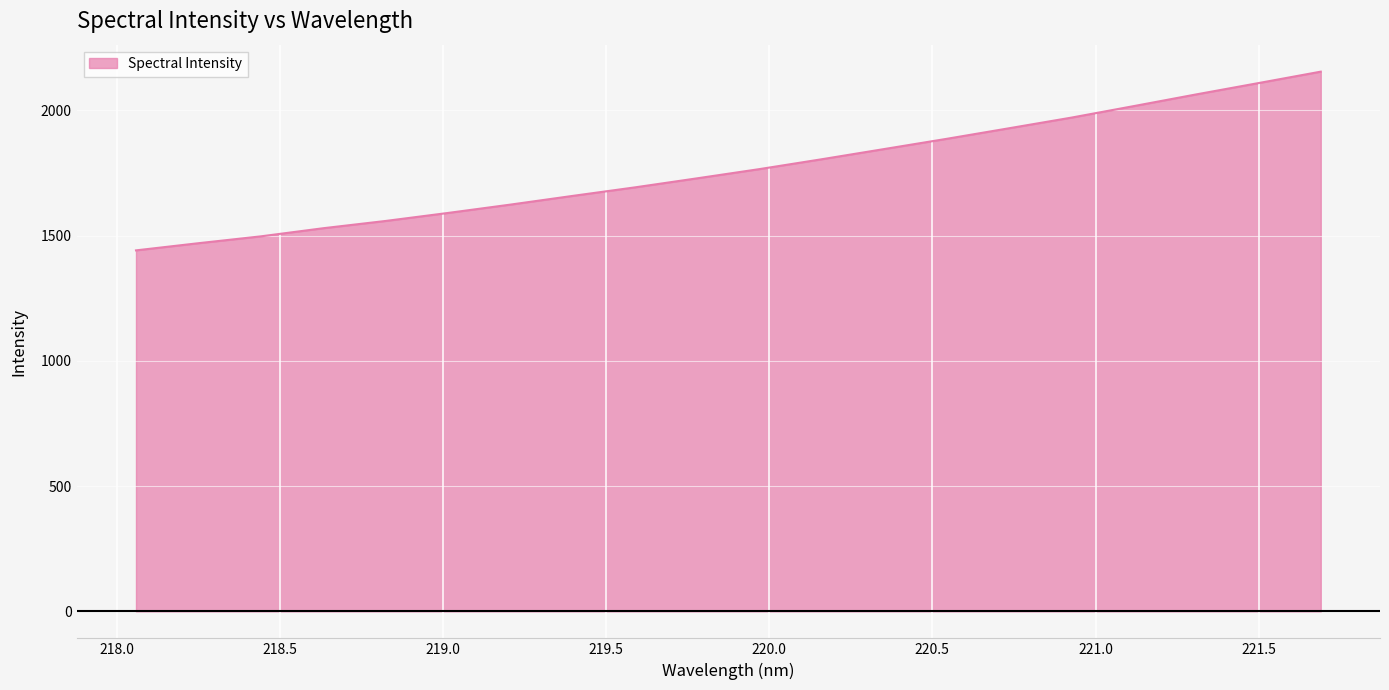

What is the difference between the second highest and minimum values?

667.7